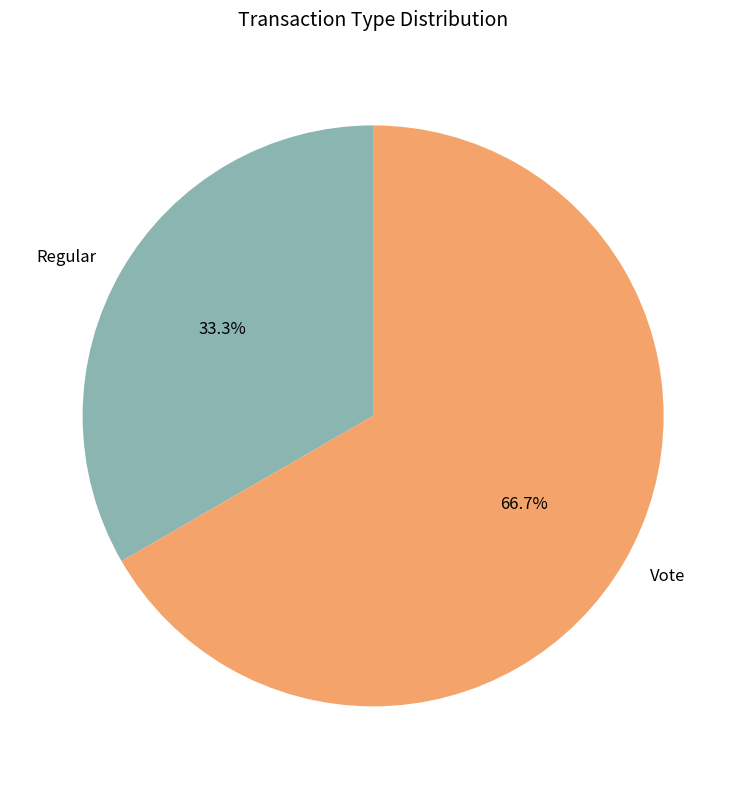

The Regular slice represents 24% of the pie. True or false?

False